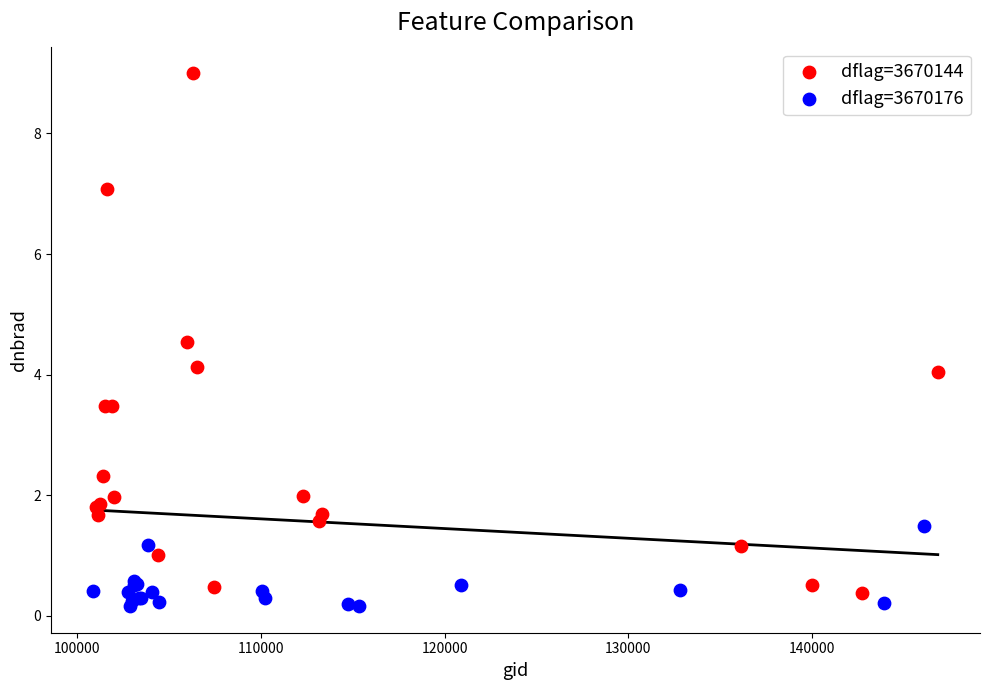

Which series has the widest spread of Y values?

dflag=3670144